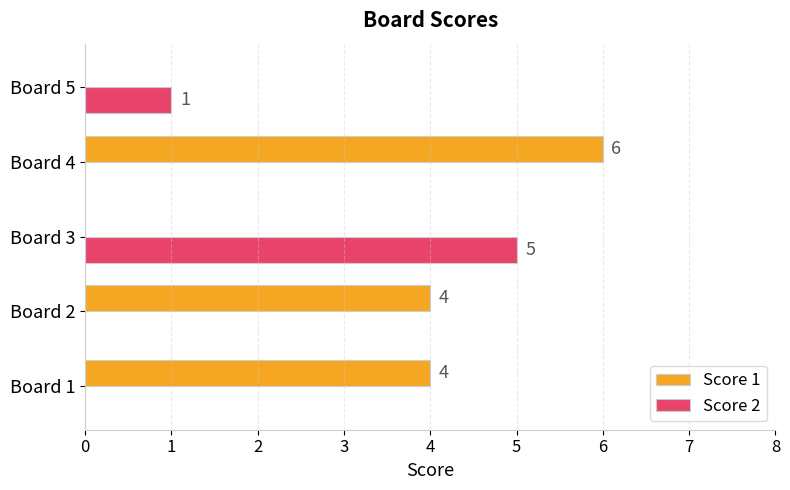

Which series has the largest total across all categories?

Score 1